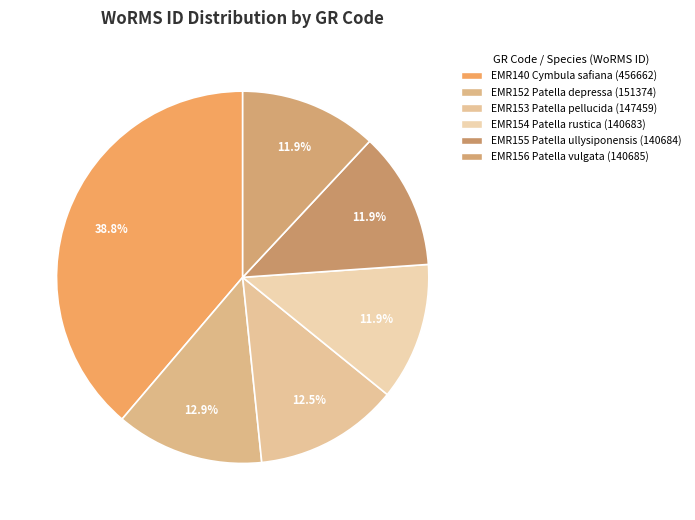

How many segments does this pie chart have?

6